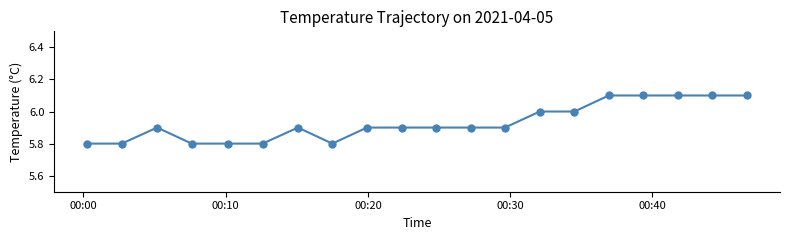

What is the value of the 13th point from the left?

5.9